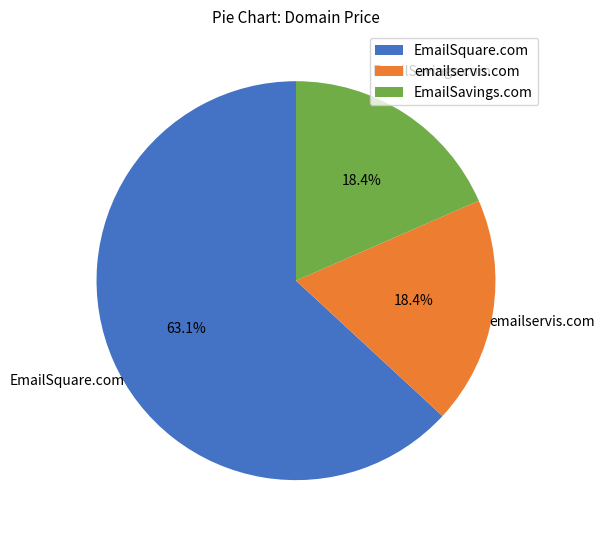

Combined, what portion of the pie is EmailSquare.com and EmailSavings.com?

81.6%